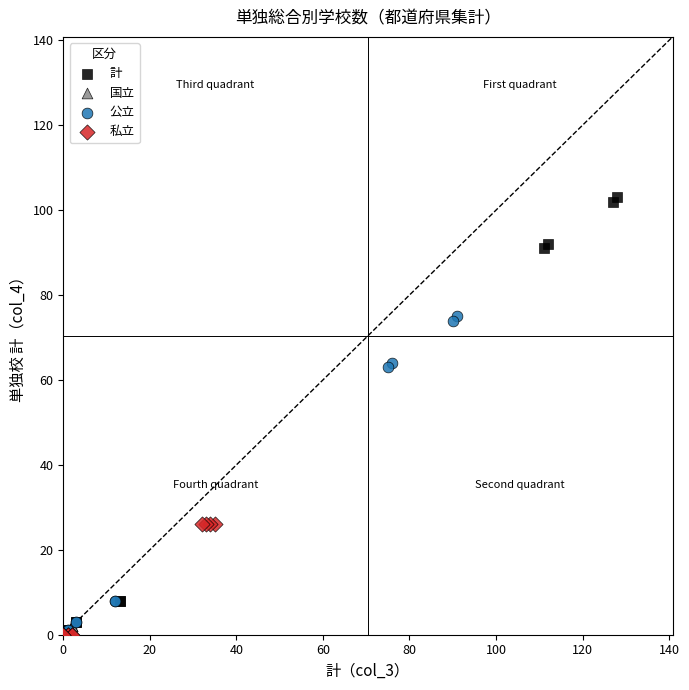

Which series has the widest spread of Y values?

計